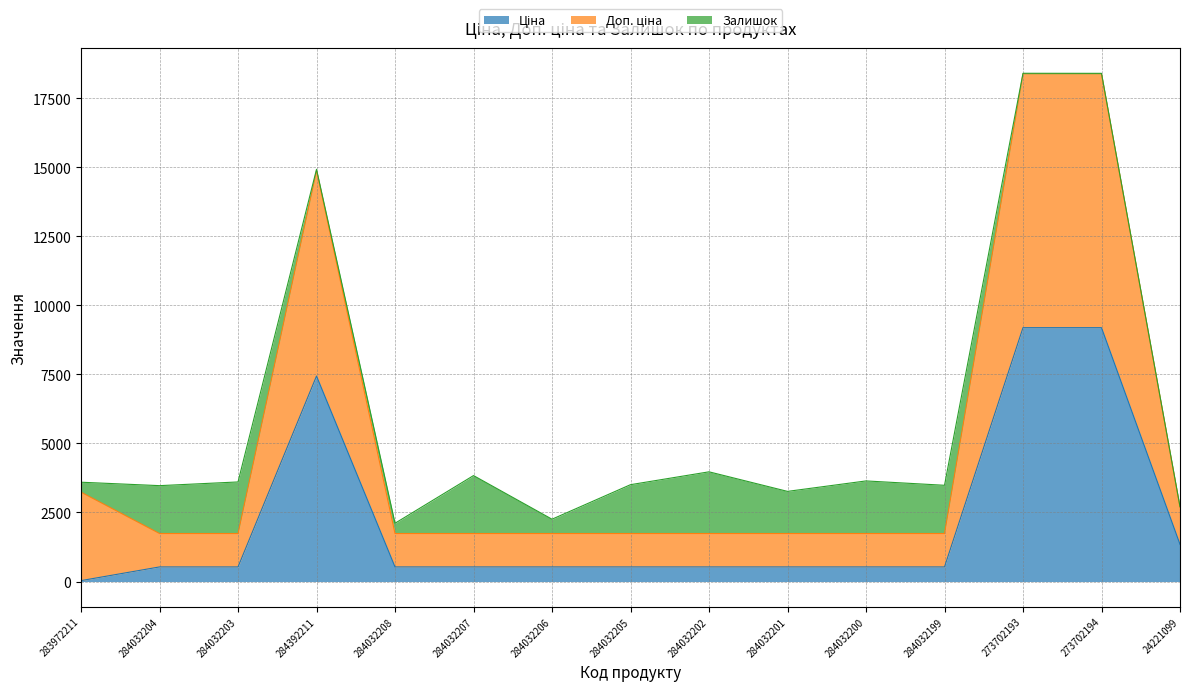

How many values in the Ціна series exceed 528?

14